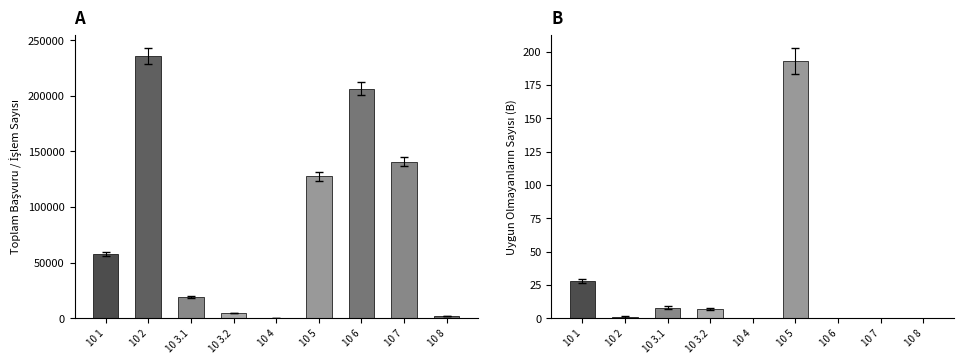

Reading left to right, extract all data points from this chart.

TOPLAM BAŞVURU: 57553	235674	18976	4414	269	127383	206413	140735	2132
UYGUN OLMAYANLAR: 28	1	8	7	0	193	0	0	0